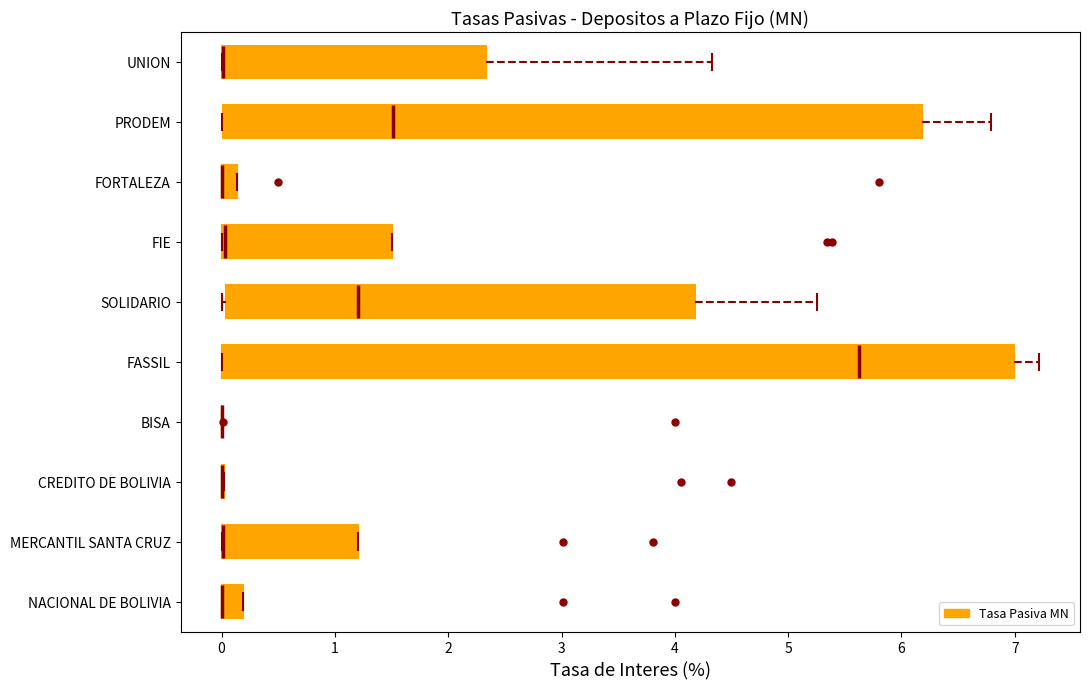

Which box is the widest, from its left edge to its right edge?

FASSIL